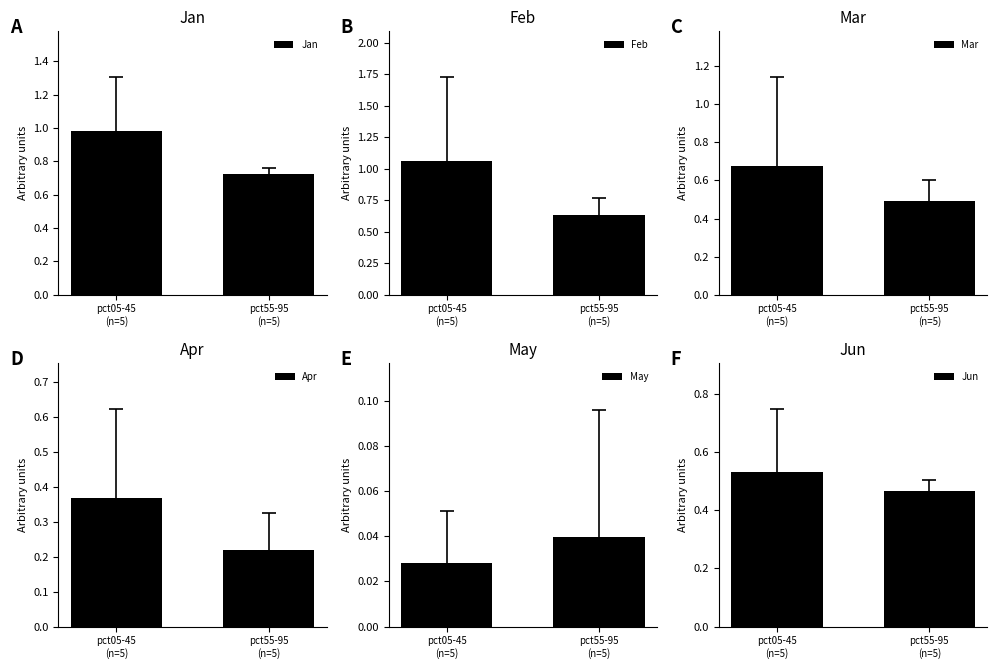

How many series are shown in this chart?

6